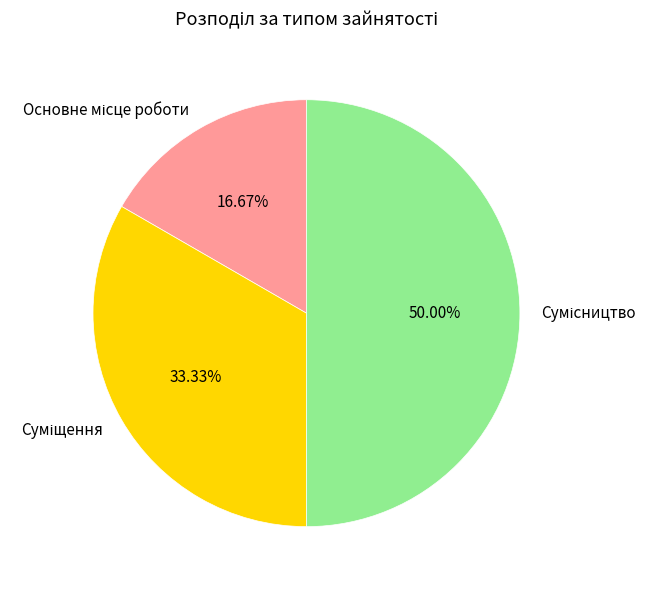

How many slices are in this pie chart?

3